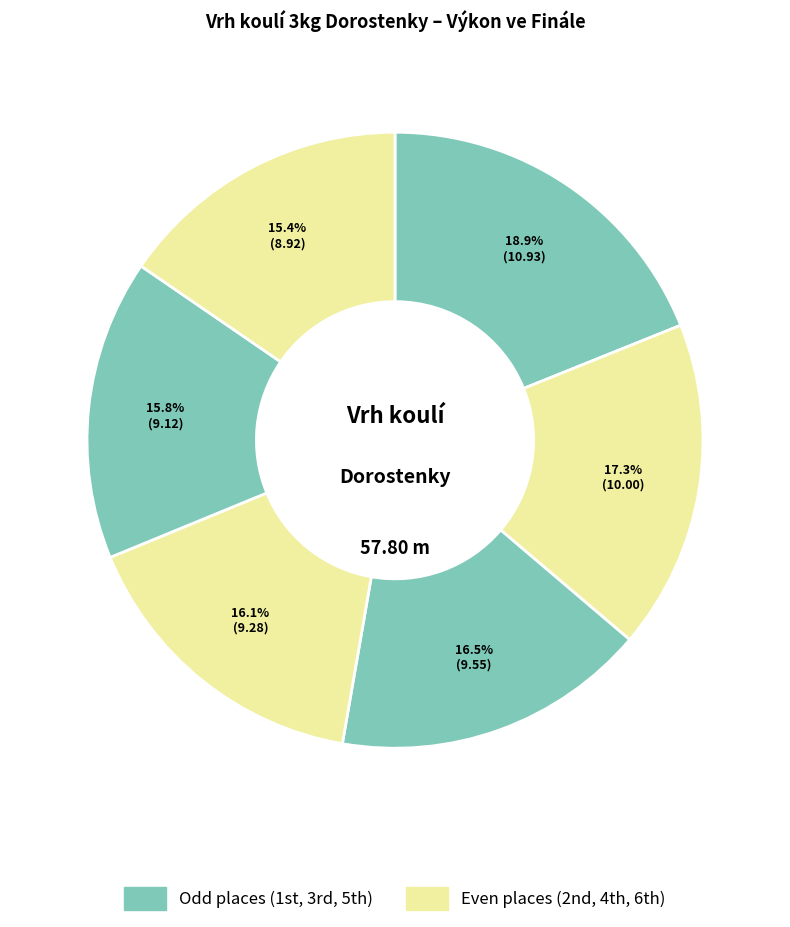

Rank the categories by value from lowest to highest.

Matulková Veronika, Vejmelková Klára, Bendová Kristýna, Hartmanová Pavla, Sylvestrová Kateřina, Sedláčková Monika